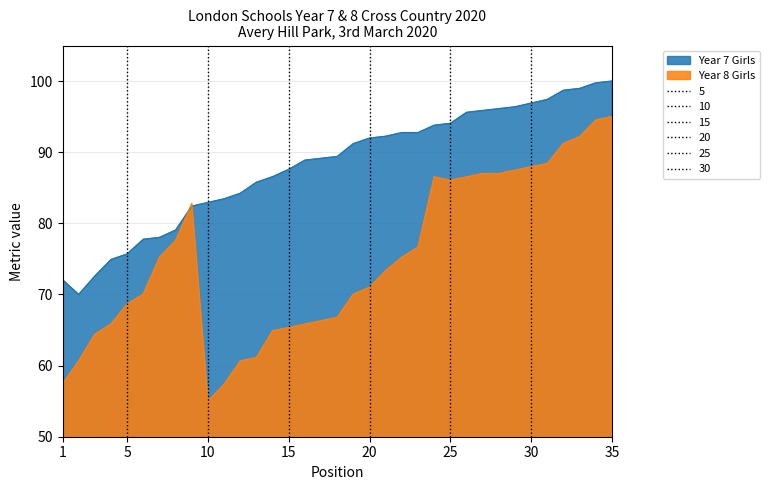

List the labels in order of value, largest first.

35, 34, 33, 32, 31, 30, 29, 28, 27, 26, 25, 24, 22, 23, 21, 20, 19, 18, 17, 16, 15, 14, 13, 12, 11, 10, 9, 8, 7, 6, 5, 4, 3, 1, 2